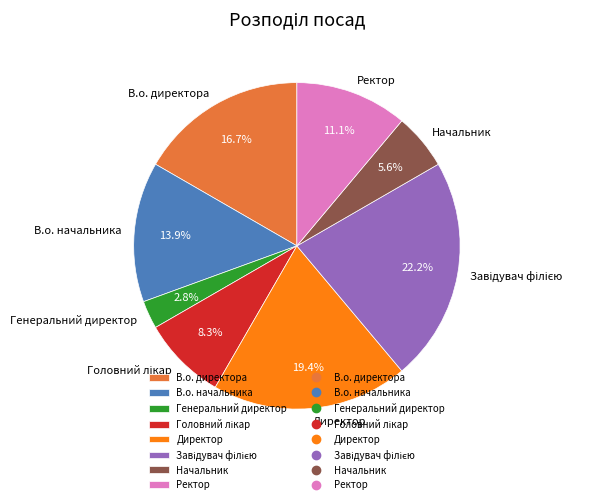

How many segments does this pie chart have?

8